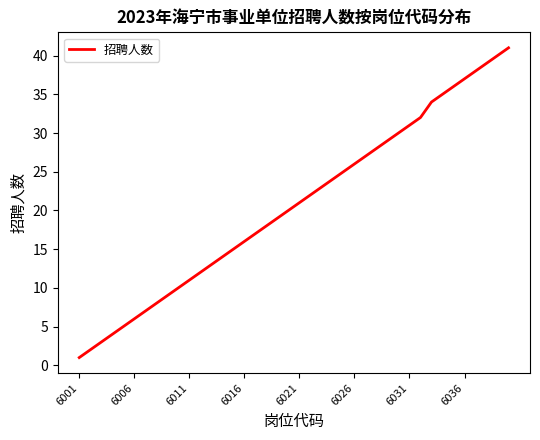

What is the difference between the maximum and minimum values?

40